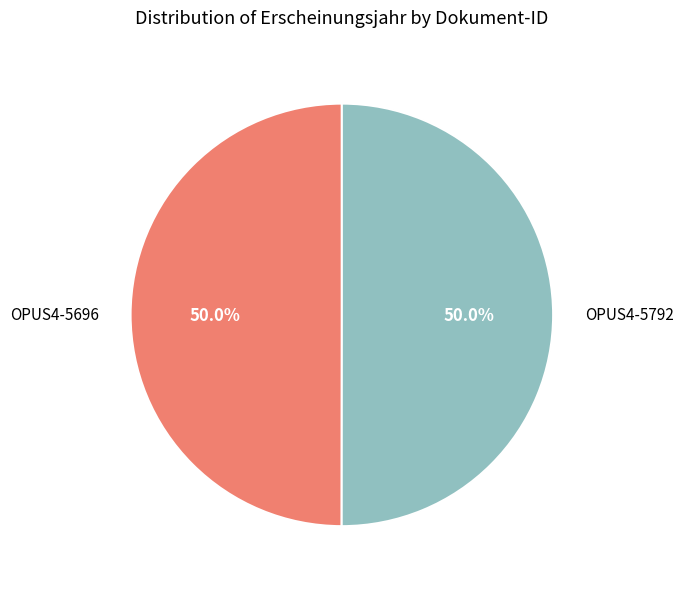

What percentage is NOT represented by OPUS4-5696?

50.0%